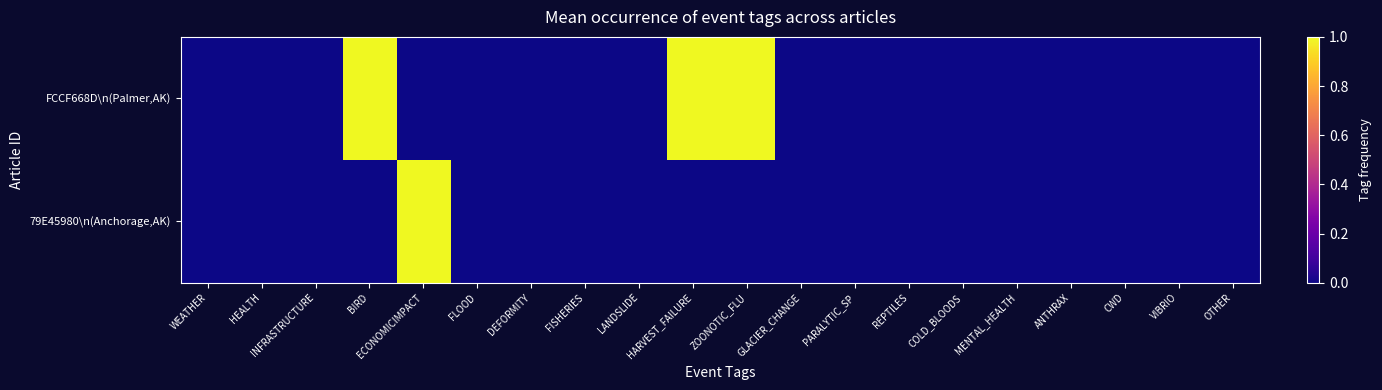

List the series in order of their peak value, lowest first.

FCCF668D\n(Palmer,AK), 79E45980\n(Anchorage,AK)